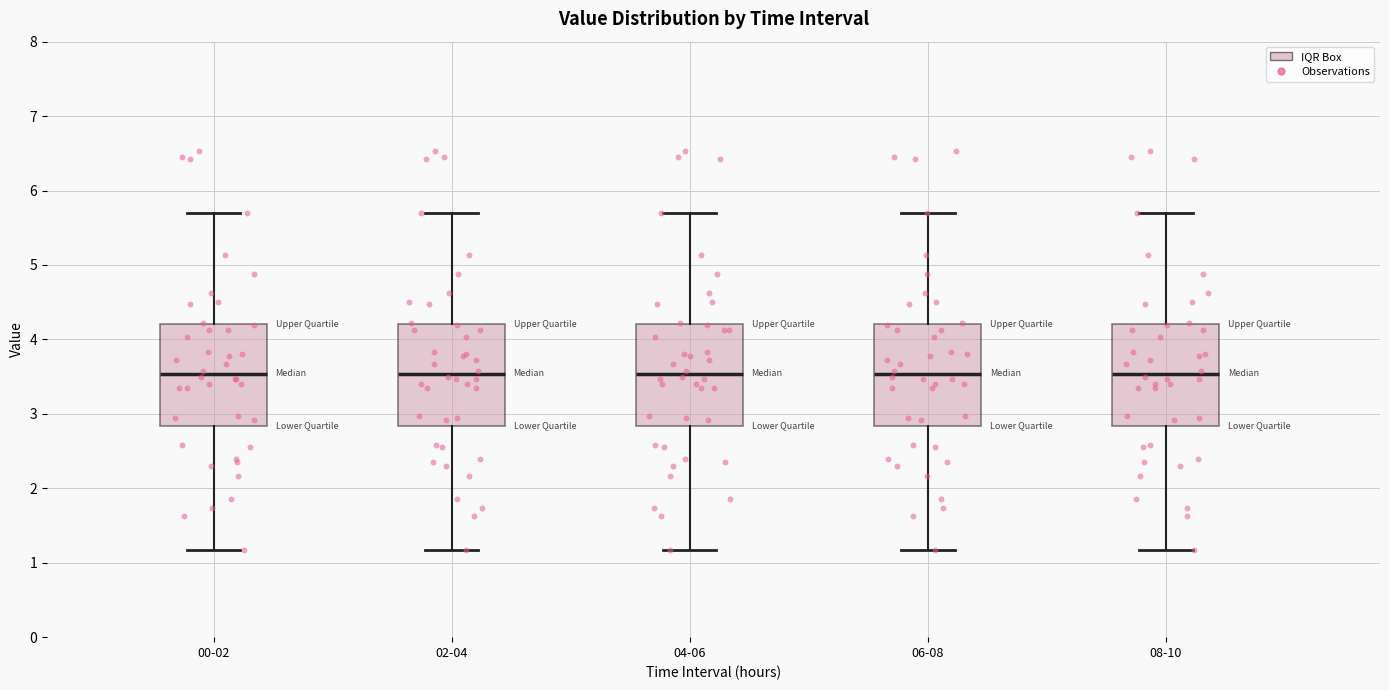

Reading left to right, transcribe this box plot: for each box, give where its median line is, the range the box spans, and where its two whiskers end, as read against the y-axis. The values are not printed on the chart, so give them approximately, as read against the axis.

00-02: median 3.5, box 2.8 to 4.2, whiskers 1.2 to 5.7
02-04: median 3.5, box 2.8 to 4.2, whiskers 1.2 to 5.7
04-06: median 3.5, box 2.8 to 4.2, whiskers 1.2 to 5.7
06-08: median 3.5, box 2.8 to 4.2, whiskers 1.2 to 5.7
08-10: median 3.5, box 2.8 to 4.2, whiskers 1.2 to 5.7